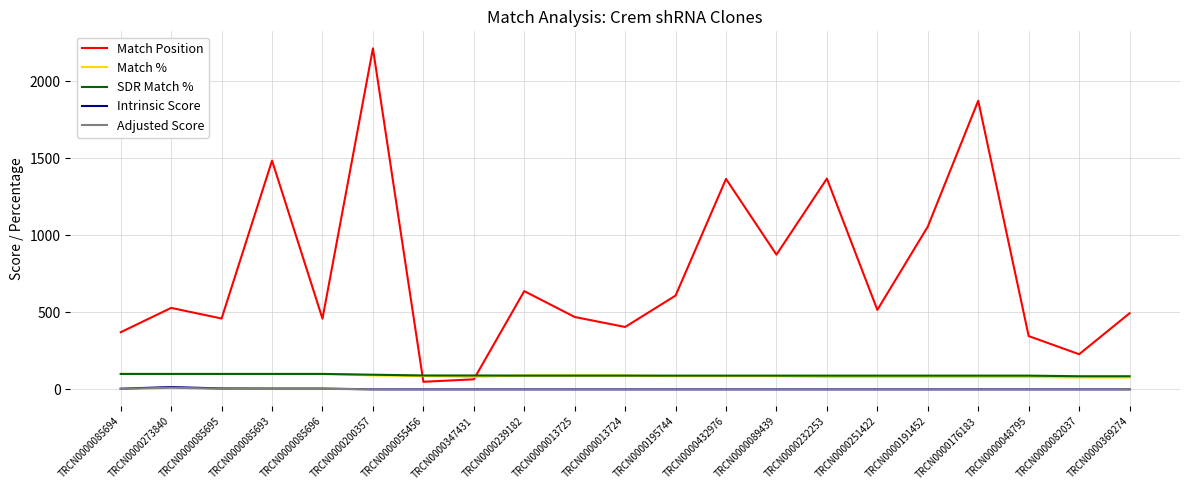

The value of SDR Match % at TRCN0000082037 is 85.0. True or false?

True